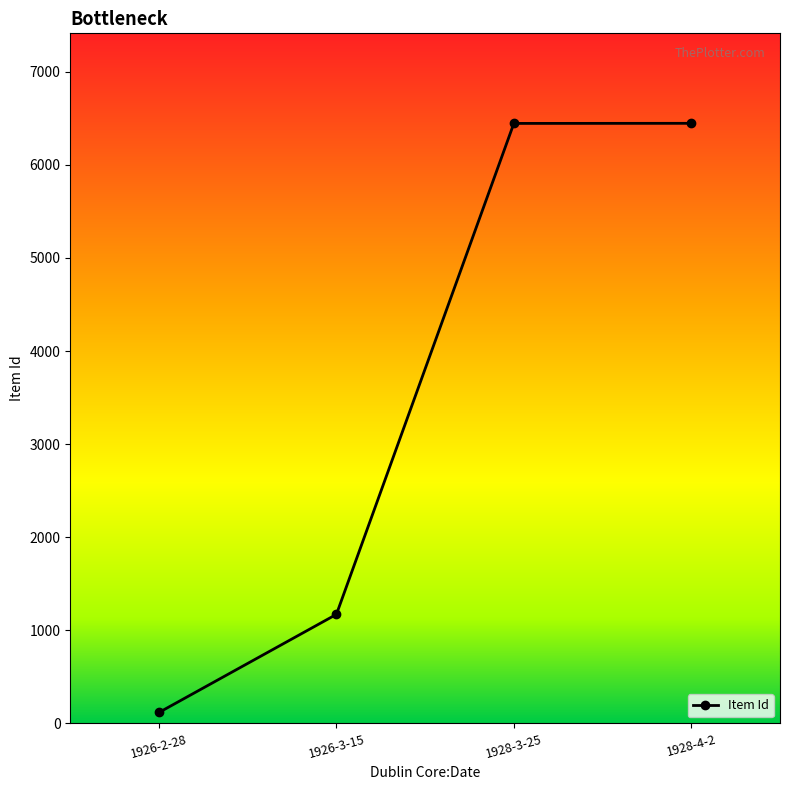

Between 1926-3-15 and 1926-2-28, which is larger?

1926-3-15